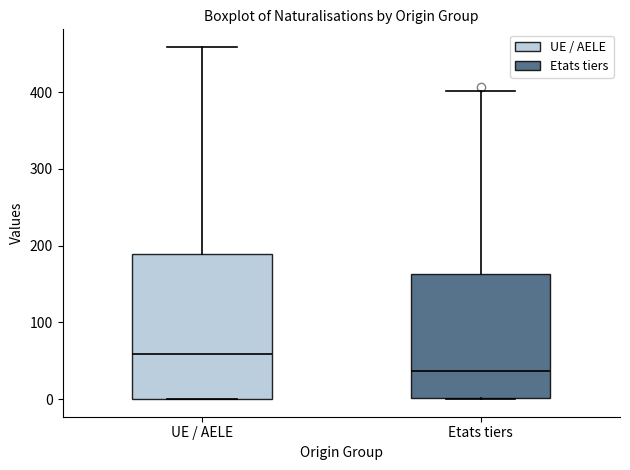

Comparing the boxes themselves (not the whiskers), which one is the tallest?

UE / AELE